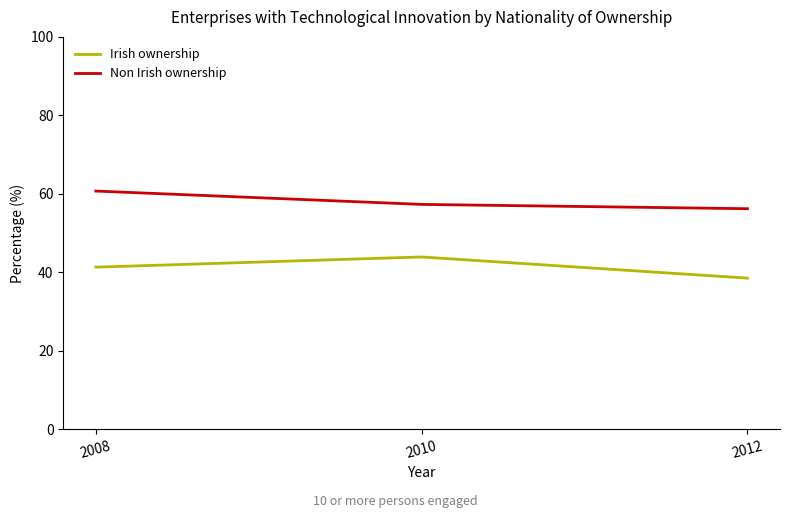

Rank the series by their maximum value, from highest to lowest.

Non Irish ownership, Irish ownership